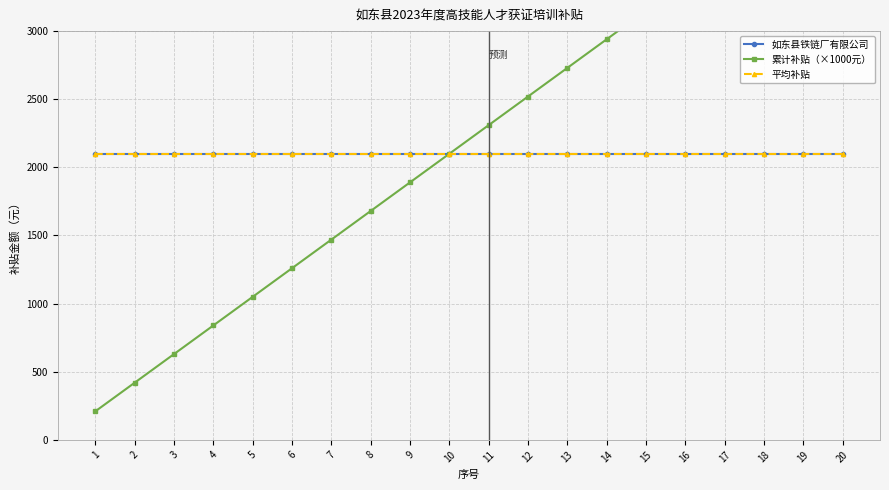

What are all the series names shown in the legend?

如东县铁链厂有限公司, 累计补贴（×1000元）, 平均补贴